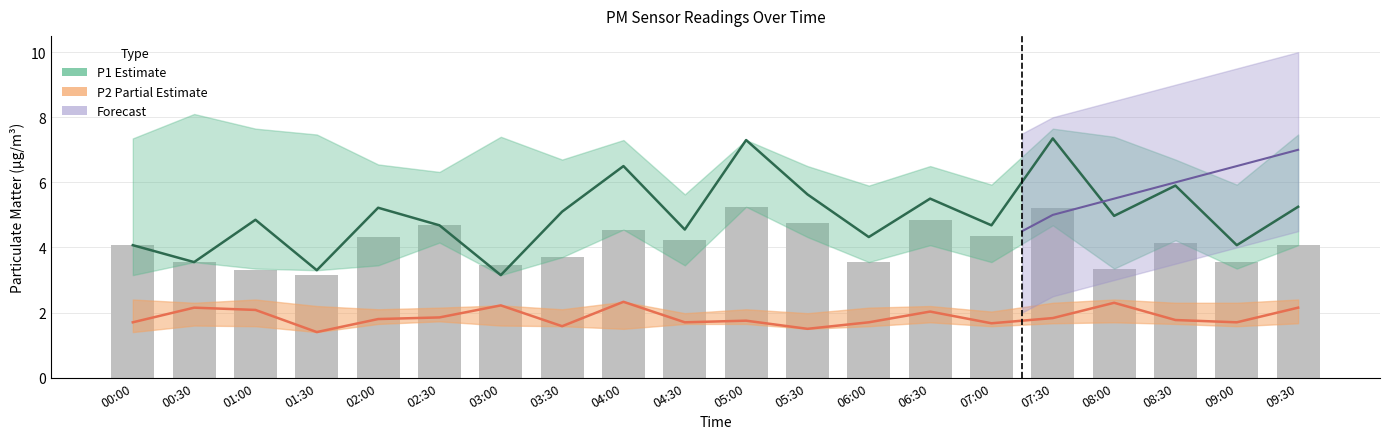

At which label is the value closest to 4?

00:00